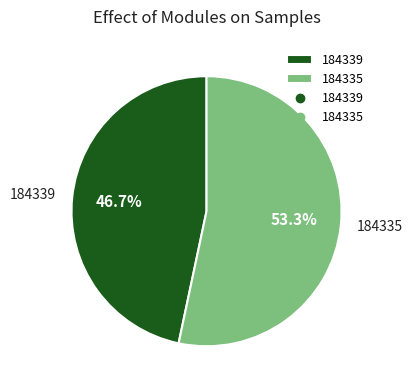

What percentage is NOT represented by 184335?

46.7%